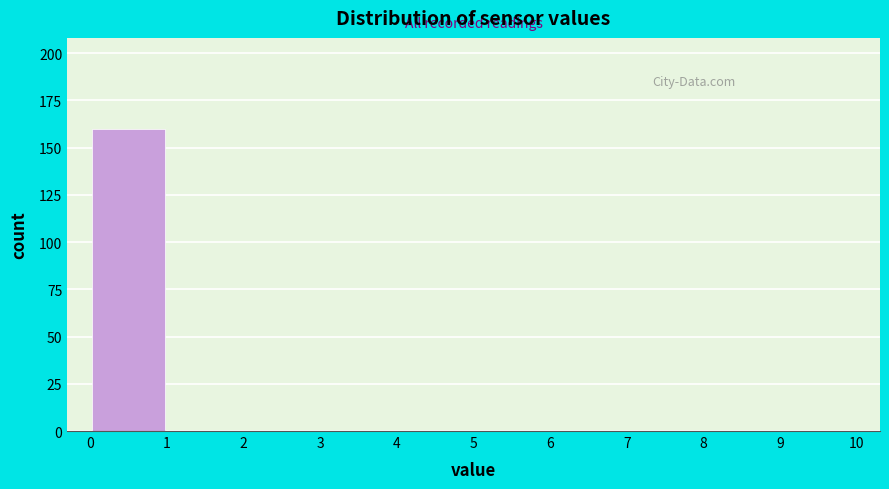

What is the height of the bar covering 0 to 1 on the x-axis? The values are not printed on the chart, so give them approximately, as read against the axis.

160